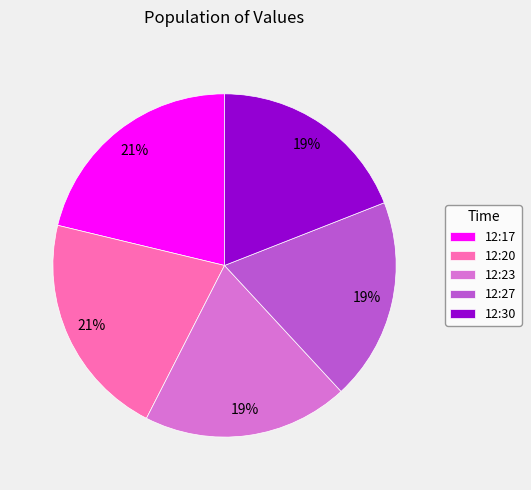

Is there any slice that represents more than half of the pie?

No